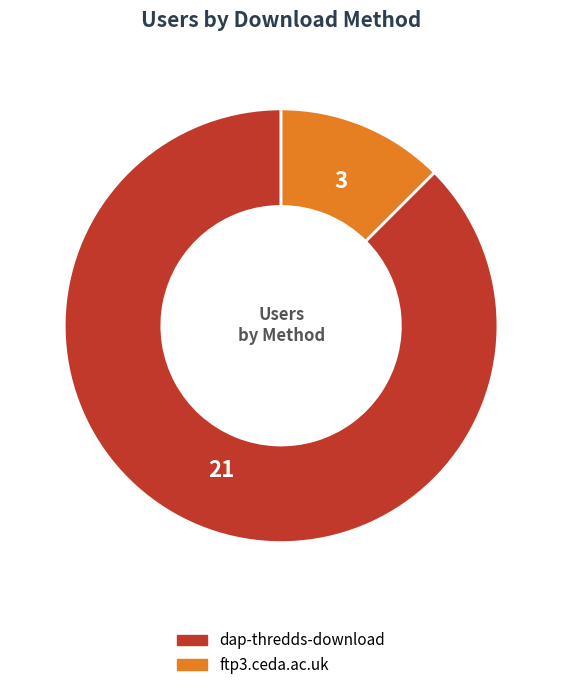

Is it true that dap-thredds-download is 88% of the pie?

True